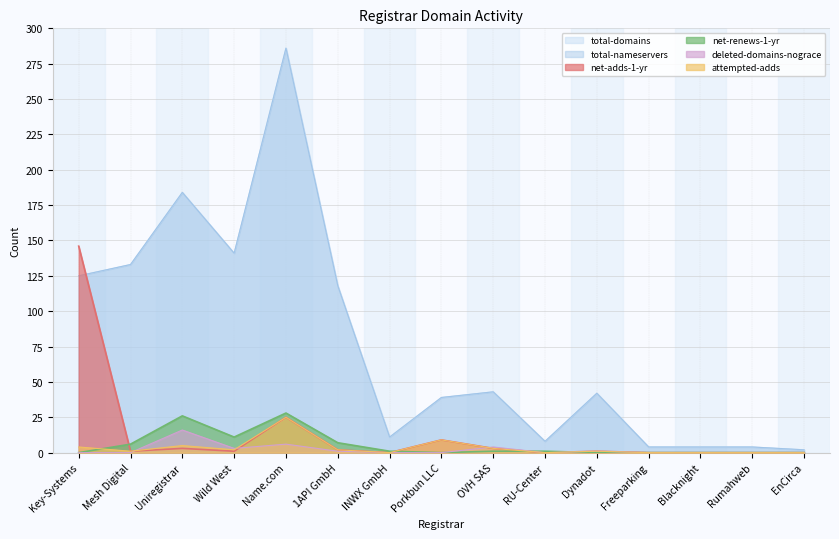

What is the difference between the highest and lowest values at Wild West?

140